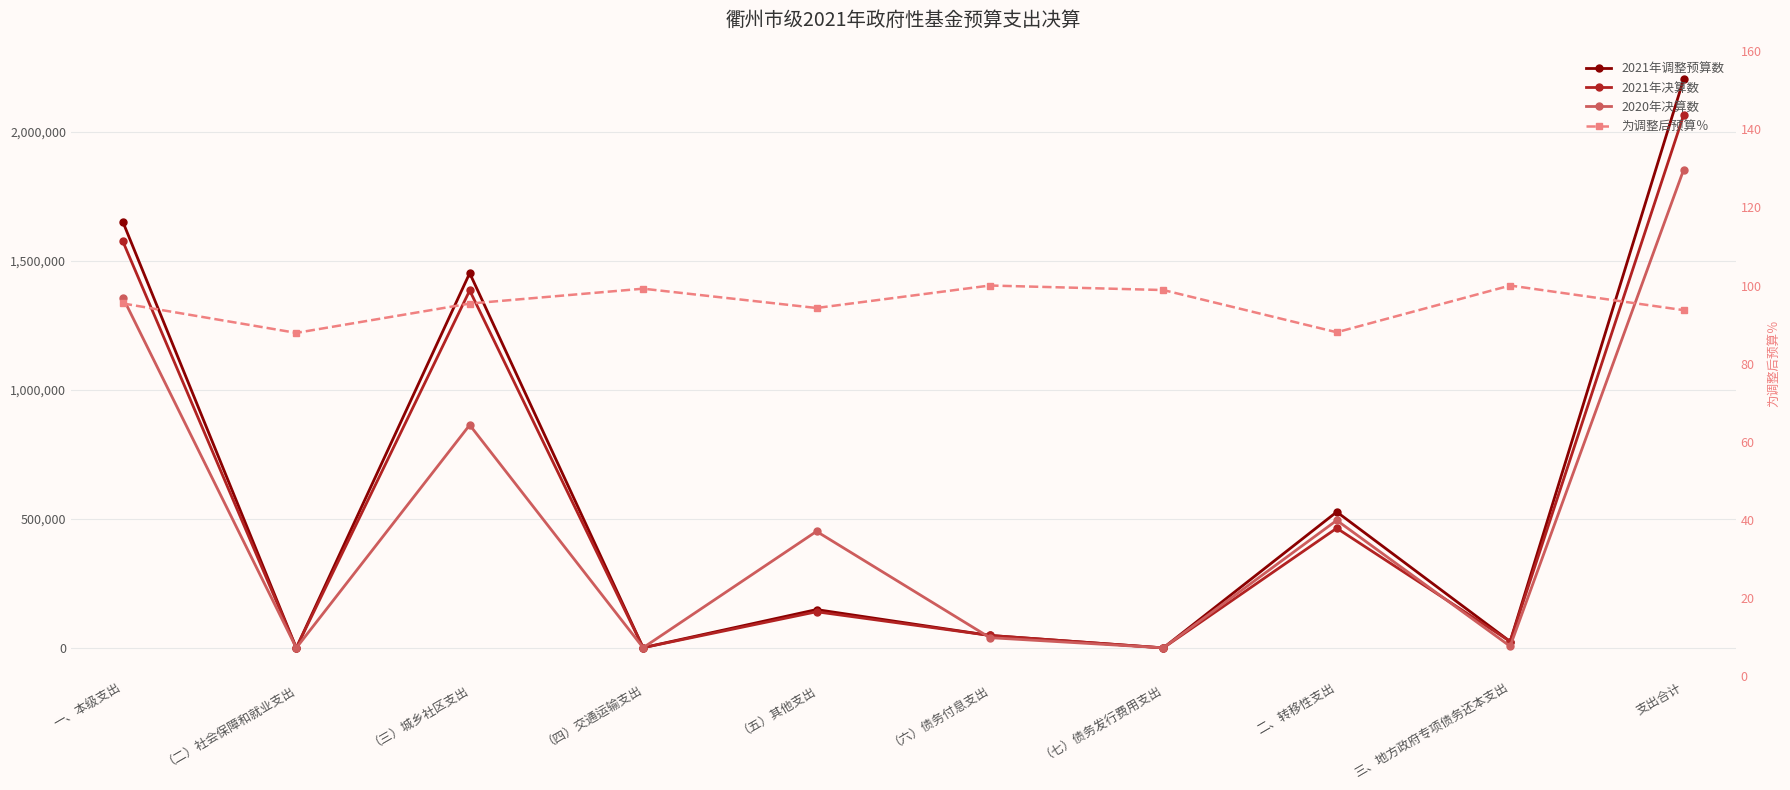

What is the sum of the 2021年调整预算数 values at （二）社会保障和就业支出 and （五）其他支出?

148812.0